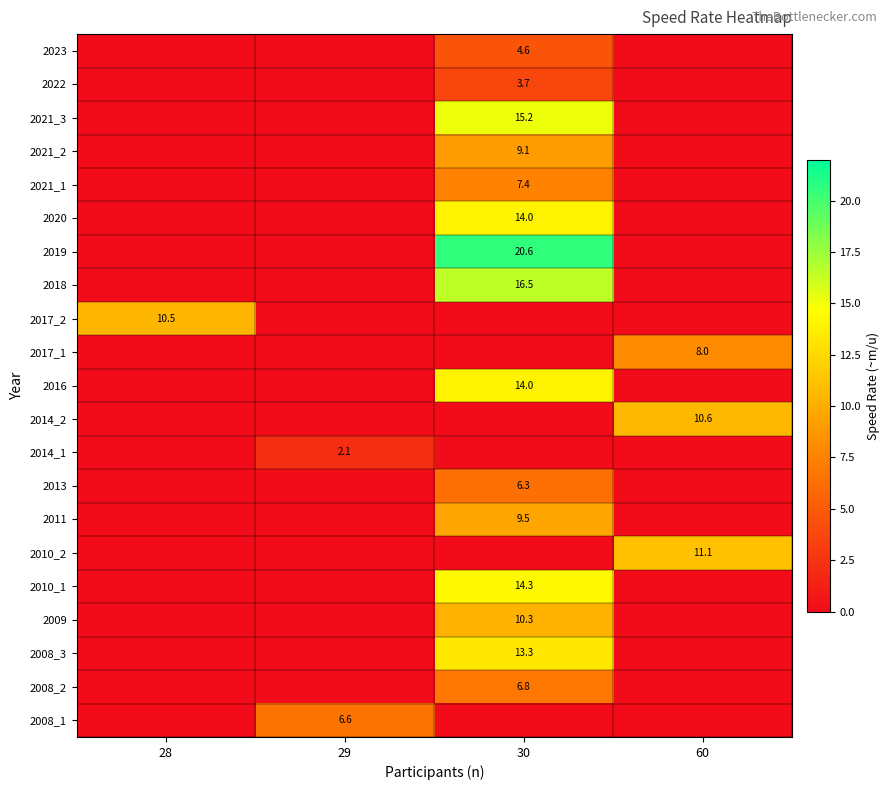

The 2016 series shows 21.4 at 30. True or false?

False